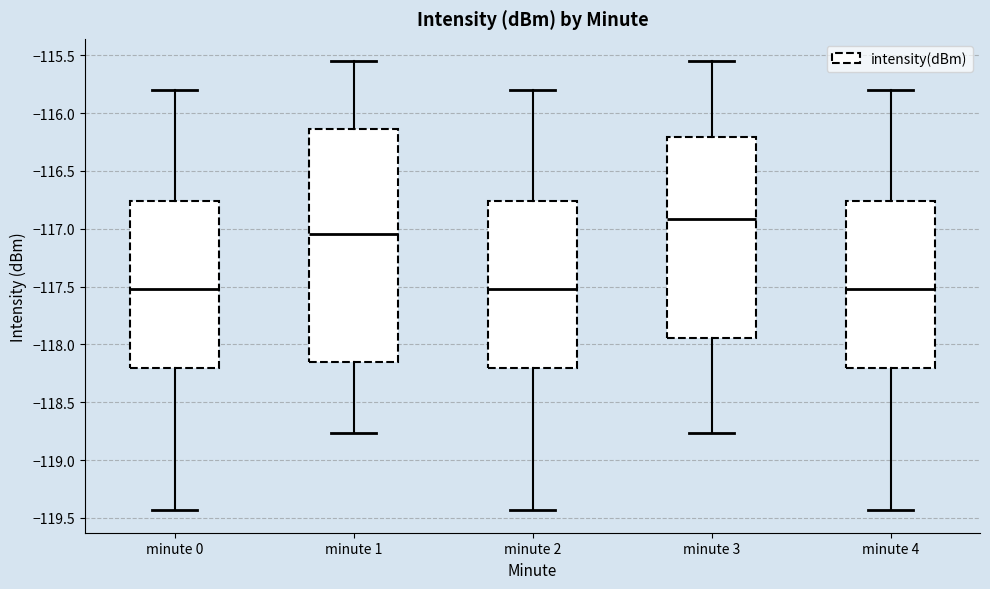

Reading left to right, read every box against the y-axis: the position of its median line, the range the box covers, and the ends of its whiskers. The values are not printed on the chart, so give them approximately, as read against the axis.

minute 0: median -117.50, box -118.20 to -116.75, whiskers -119.45 to -115.80
minute 1: median -117.05, box -118.15 to -116.15, whiskers -118.75 to -115.55
minute 2: median -117.50, box -118.20 to -116.75, whiskers -119.45 to -115.80
minute 3: median -116.90, box -117.95 to -116.20, whiskers -118.75 to -115.55
minute 4: median -117.50, box -118.20 to -116.75, whiskers -119.45 to -115.80